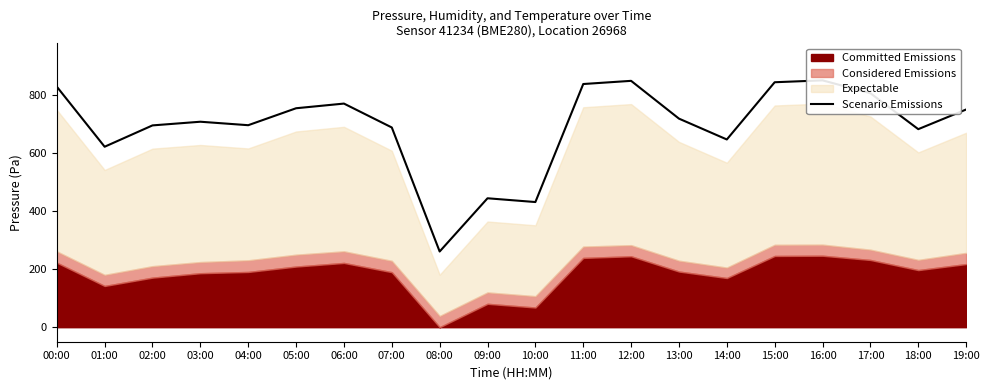

What is the value of the 14th point from the left?

717.8